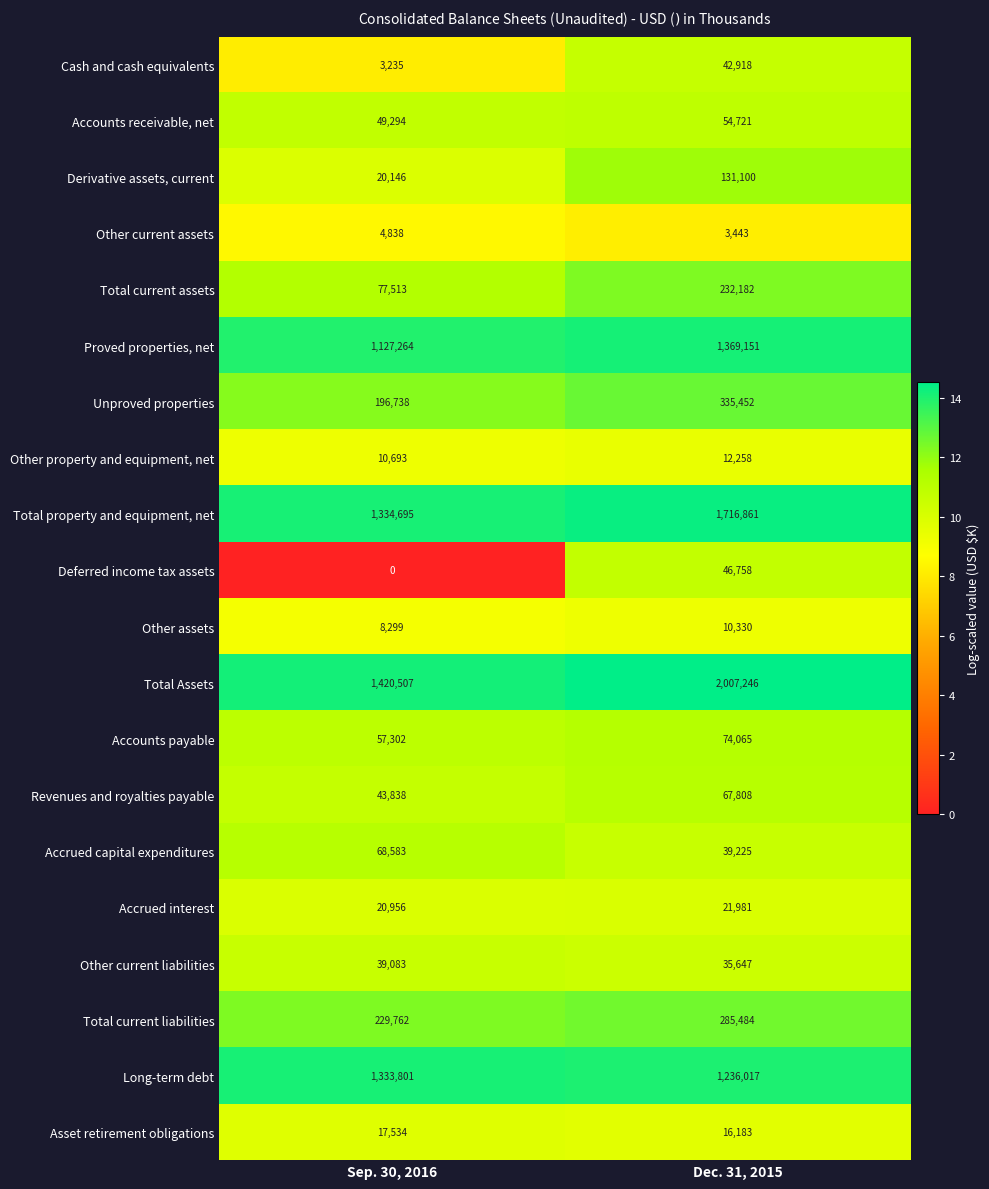

Which category has the lowest value in the Proved properties, net series?

Sep. 30, 2016